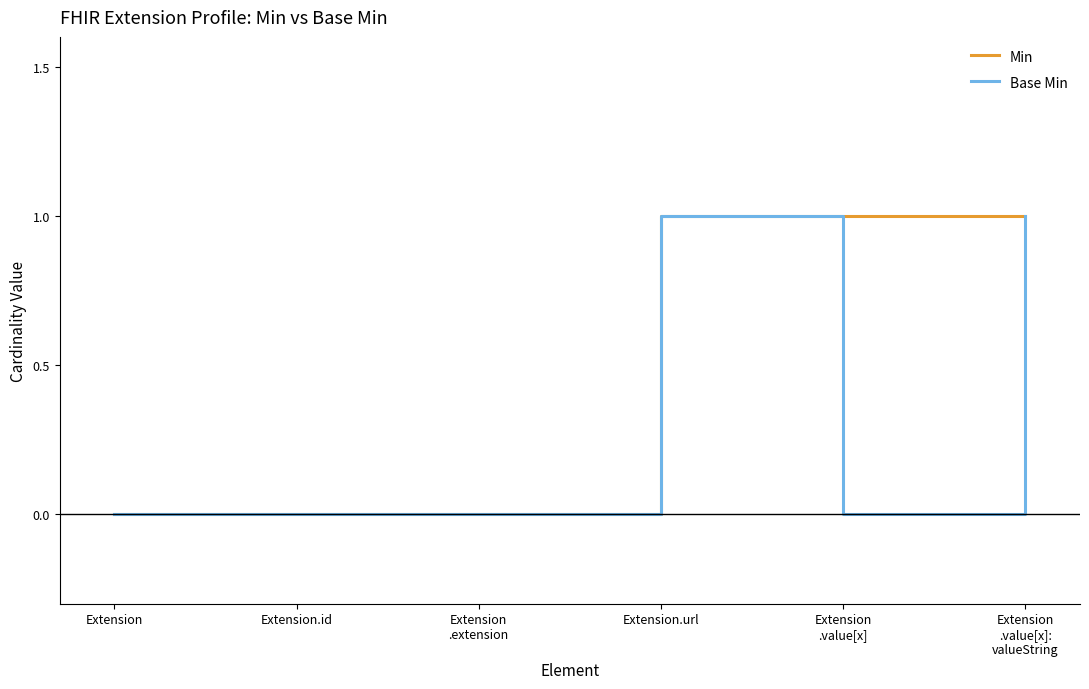

What position from the left is Extension.url?

4